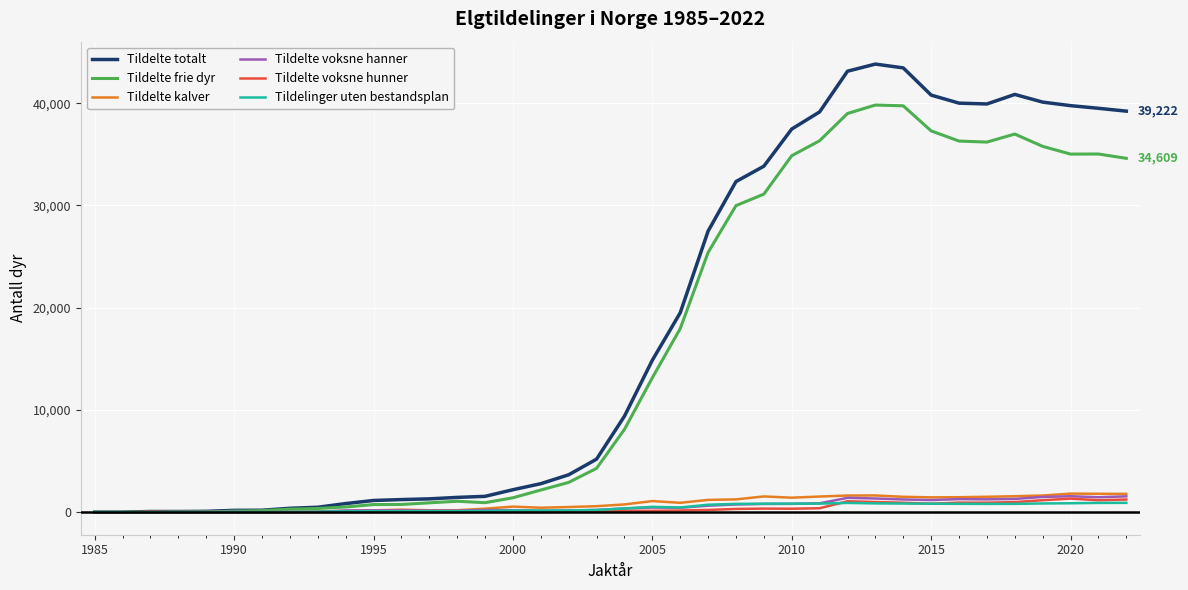

Which series has the widest spread of values?

Tildelte totalt